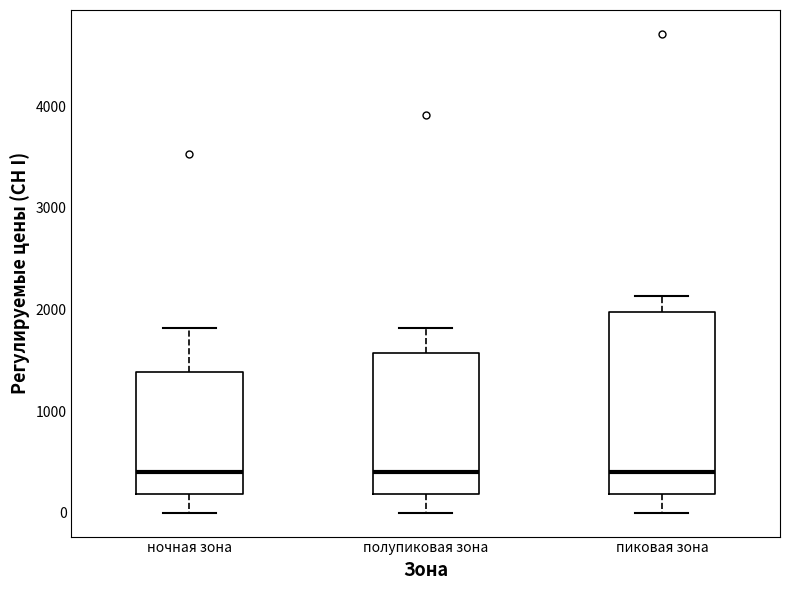

Reading left to right, transcribe this box plot: for each box, give where its median line is, the range the box spans, and where its two whiskers end, as read against the y-axis. The values are not printed on the chart, so give them approximately, as read against the axis.

ночная зона: median 400, box 200 to 1400, whiskers 0 to 1800
полупиковая зона: median 400, box 200 to 1600, whiskers 0 to 1800
пиковая зона: median 400, box 200 to 2000, whiskers 0 to 2100